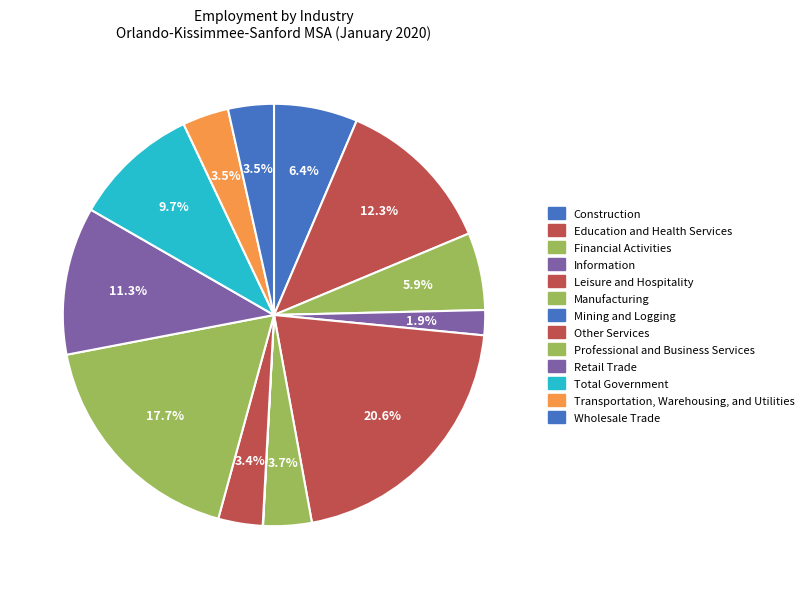

Count the number of slices in the pie.

13